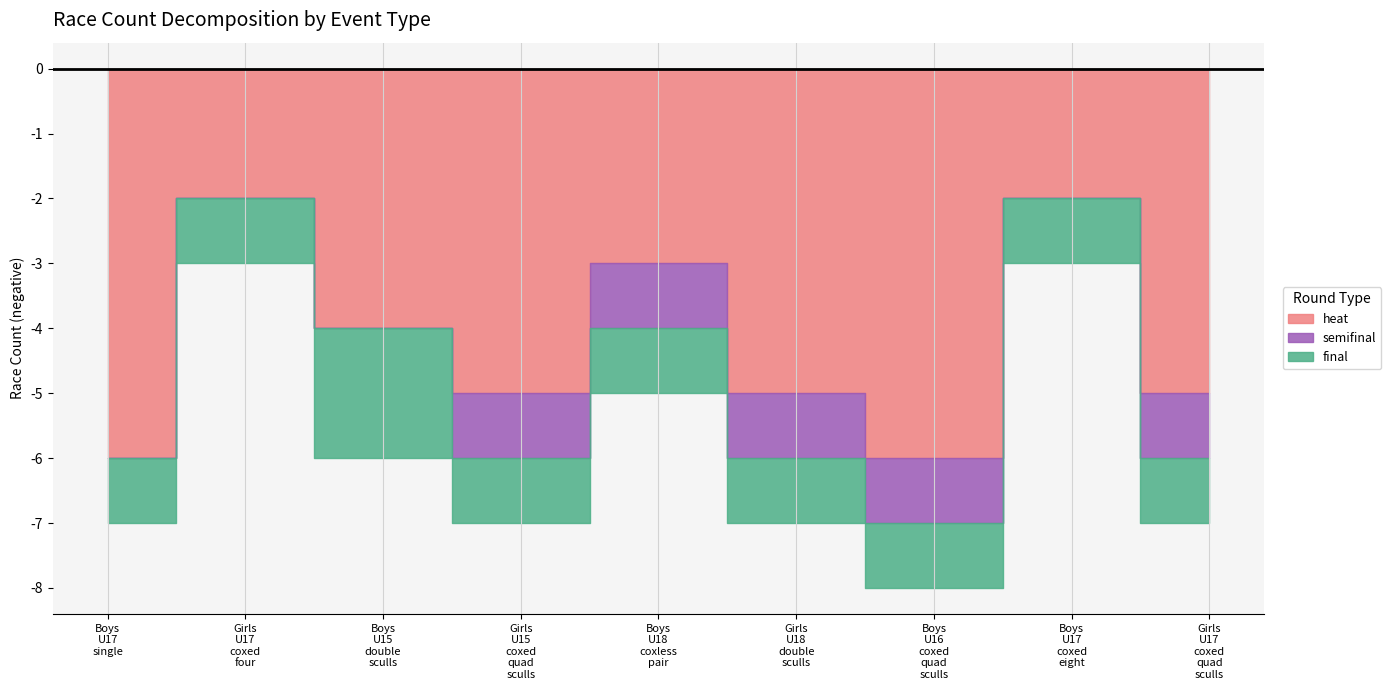

What is the total value across all series at Girls U18 double sculls?

7